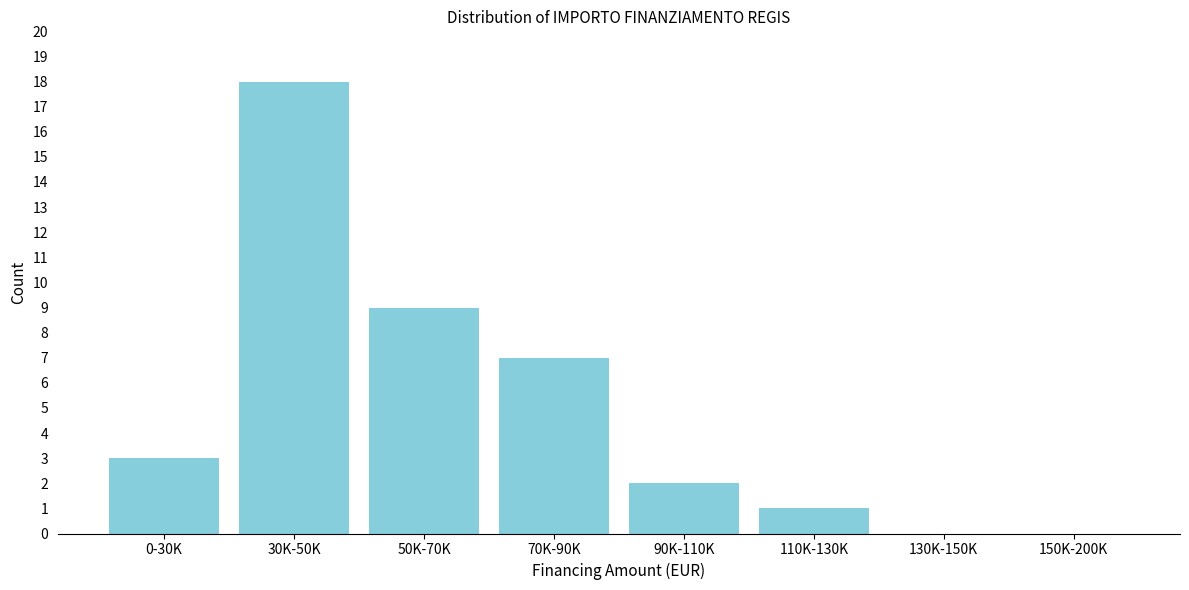

Reading right to left, list all the values displayed in this chart.

150K-200K=0	130K-150K=0	110K-130K=1	90K-110K=2	70K-90K=7	50K-70K=9	30K-50K=18	0-30K=3